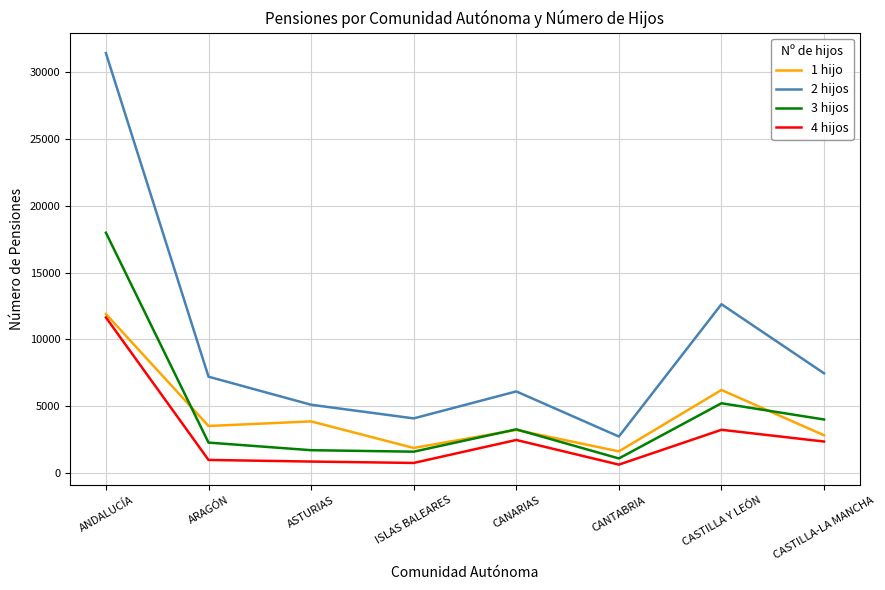

True or false: 3 hijos has a value of 1708 at ASTURIAS.

True